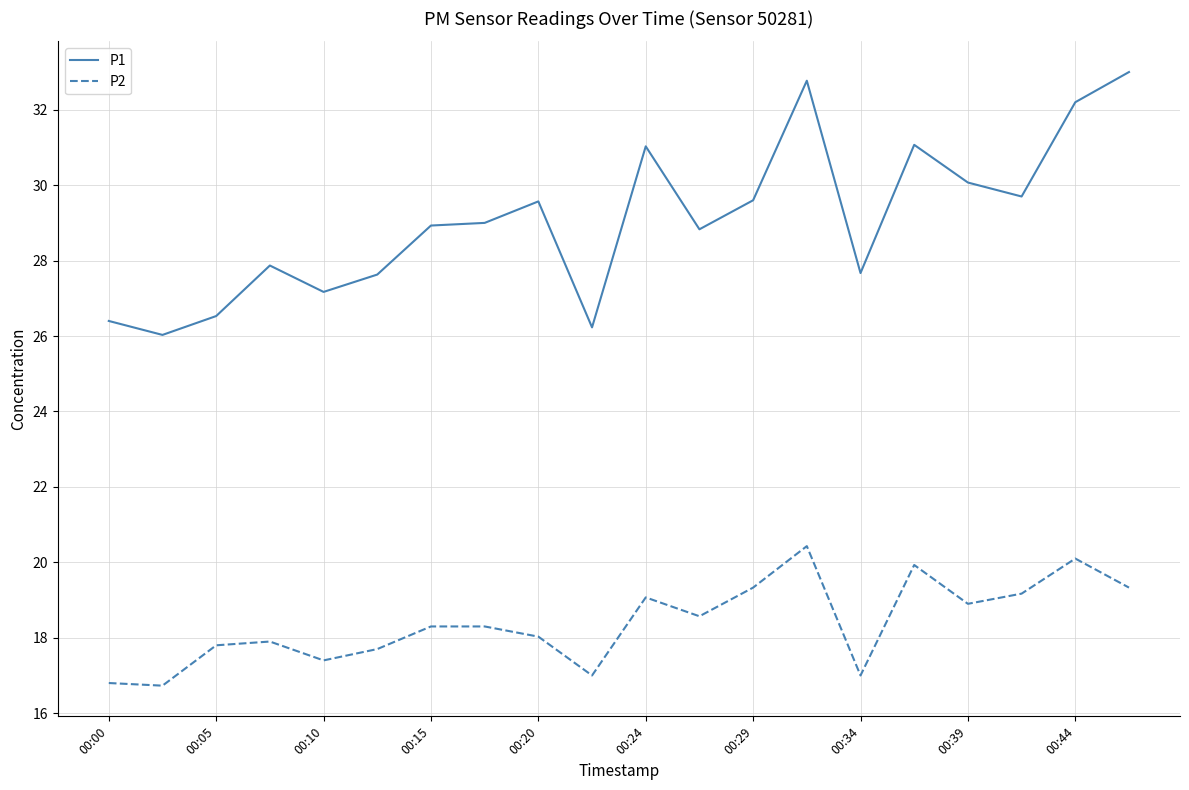

True or false: P2 and P1 cross at least once.

False